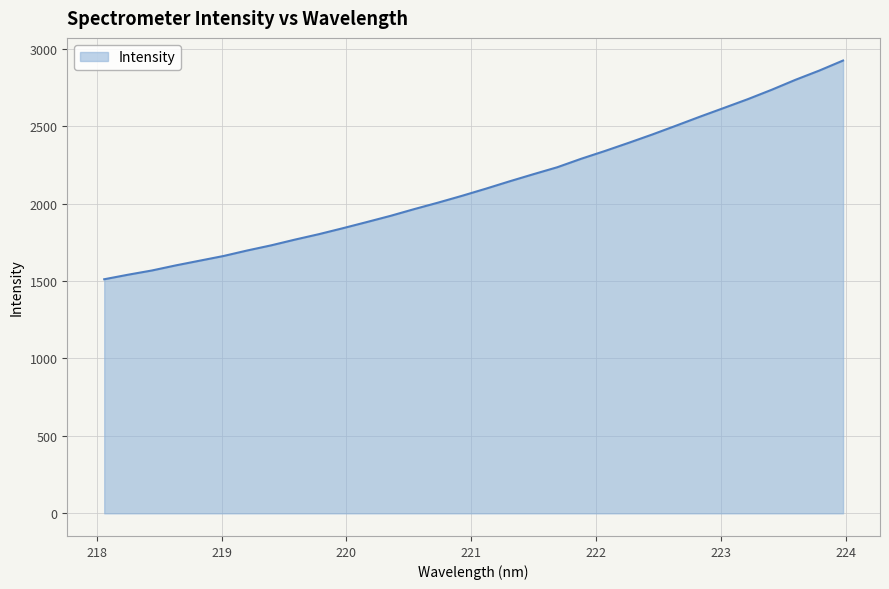

What is the maximum value shown in the chart?

2923.7